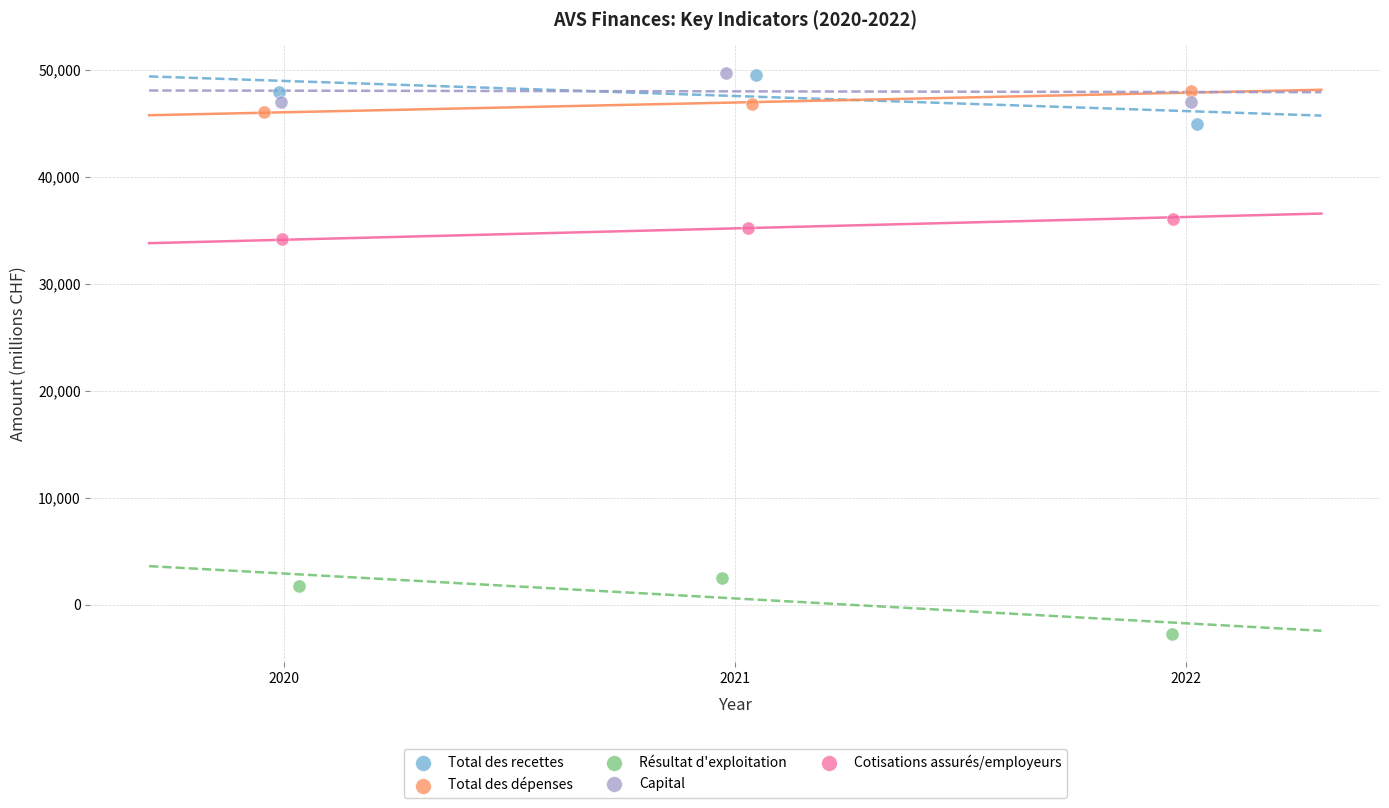

Which series reaches the minimum Y coordinate?

Résultat d'exploitation